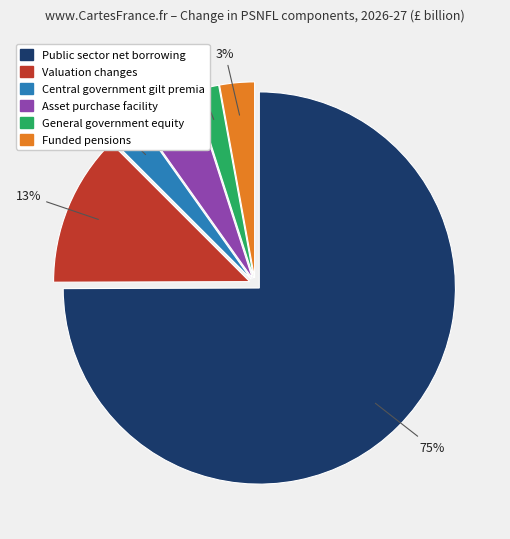

Which category accounts for the majority?

Public sector net borrowing